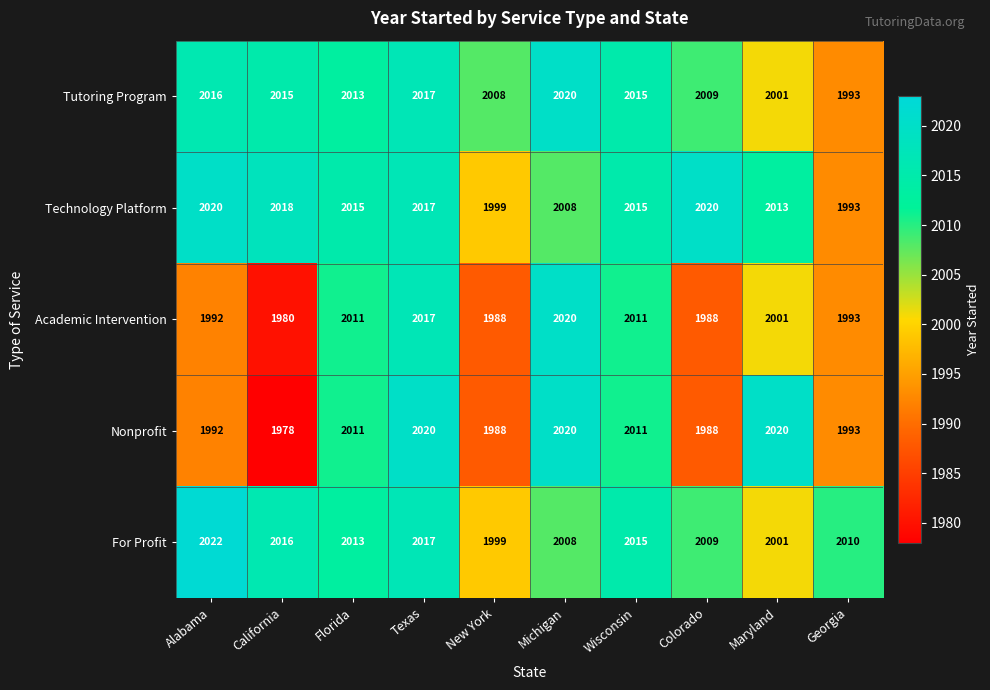

Which category has the lowest value across all series?

California